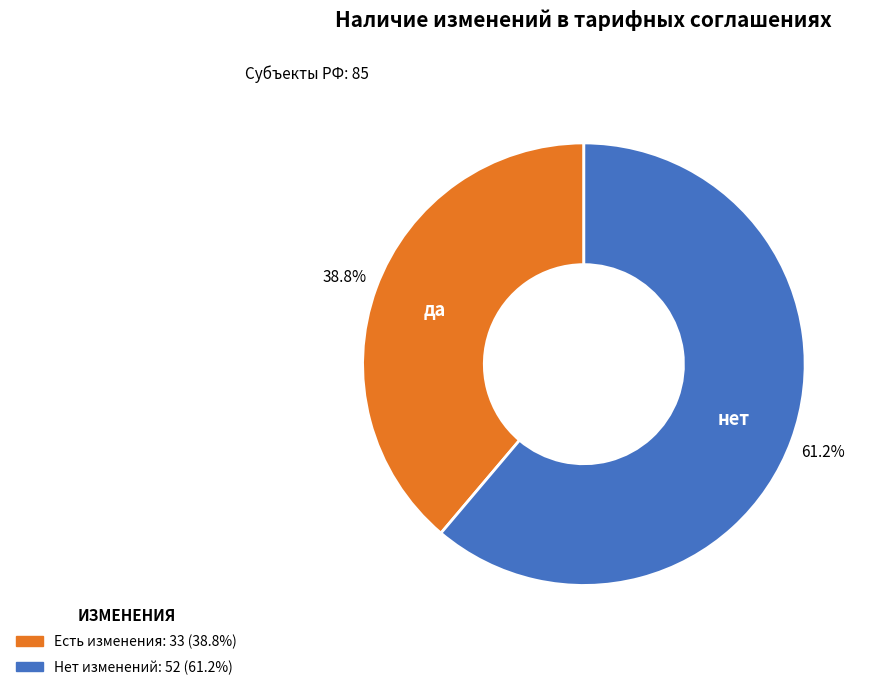

Does any single category account for the majority?

Yes